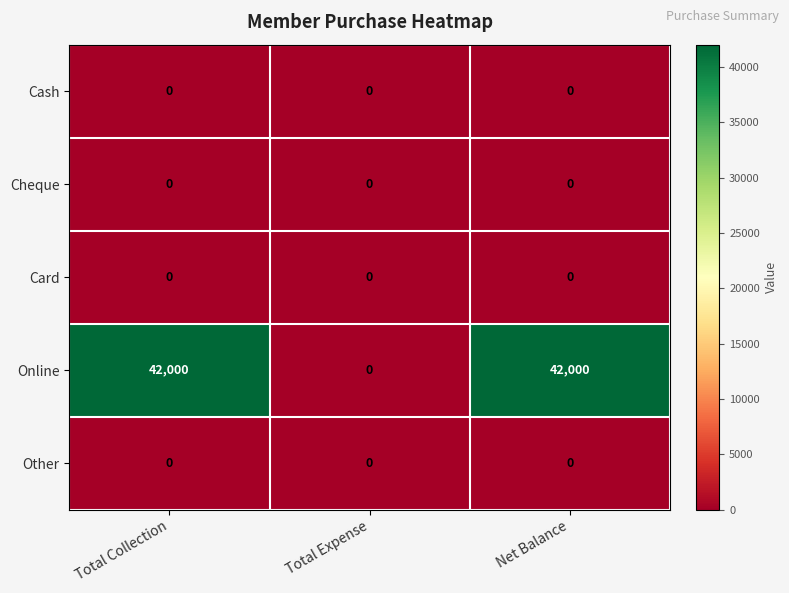

Which series has the largest total across all categories?

Online